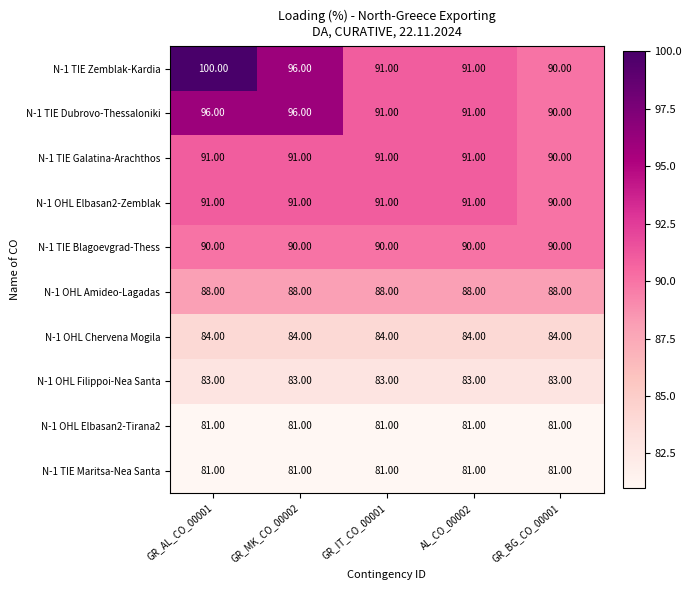

At which category is the sum across all series the highest?

GR_AL_CO_00001